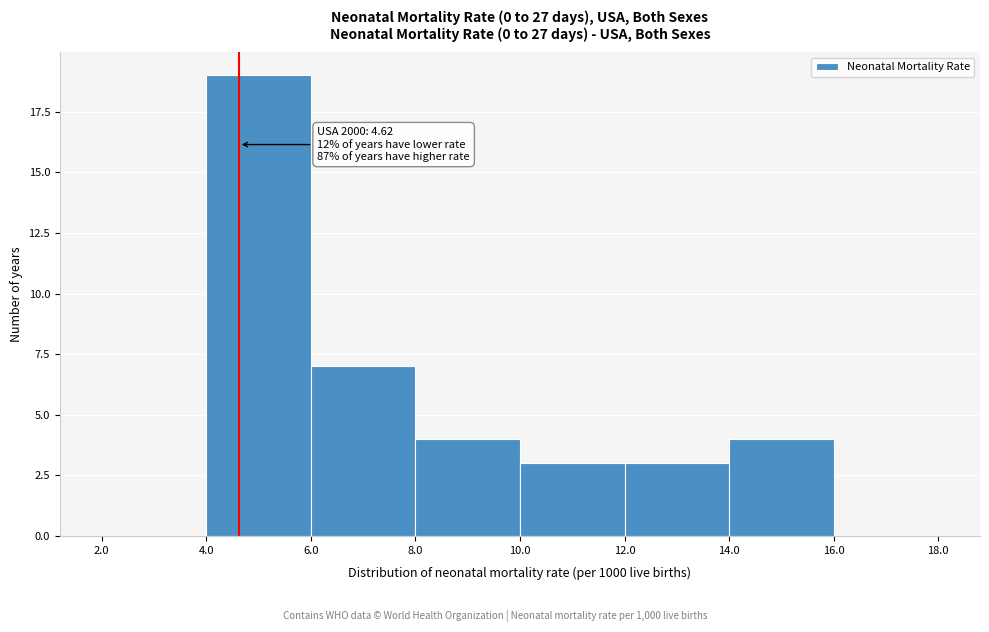

Which range on the x-axis has the tallest bar?

4.0 to 6.0